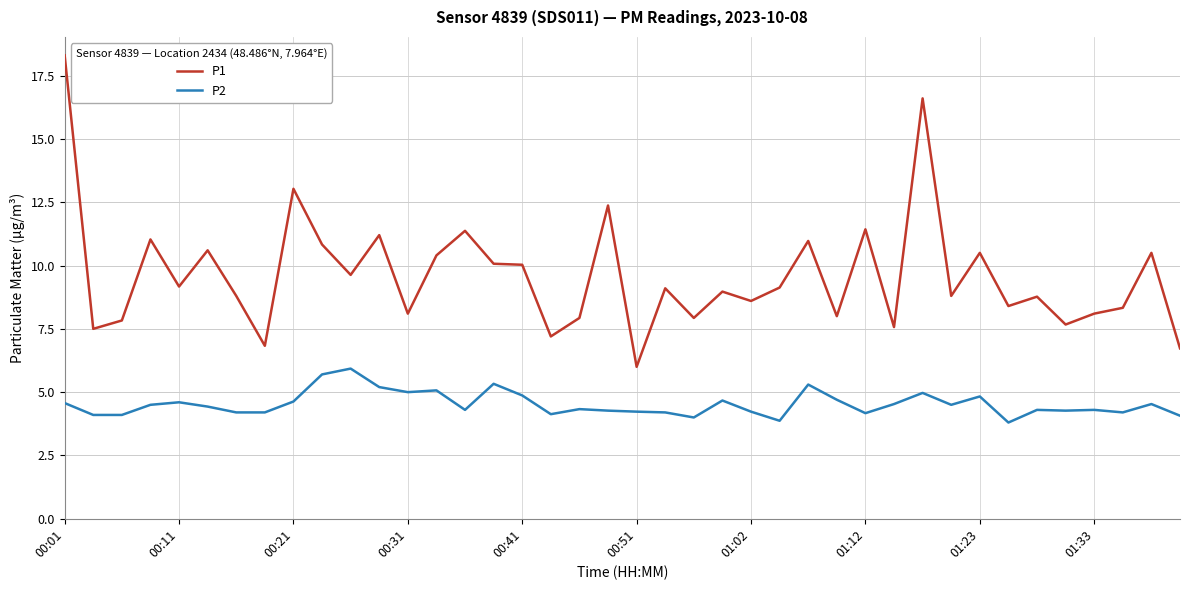

Which series has the largest range (max minus min)?

P1